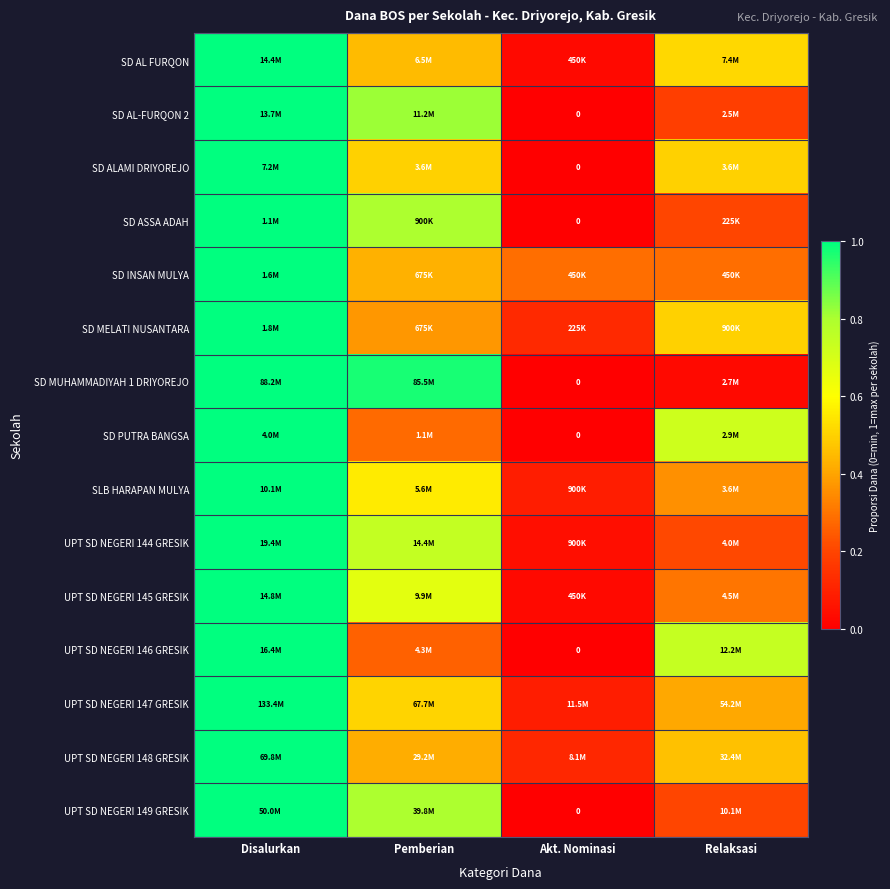

What is the highest value of the SD MELATI NUSANTARA series?

1.0